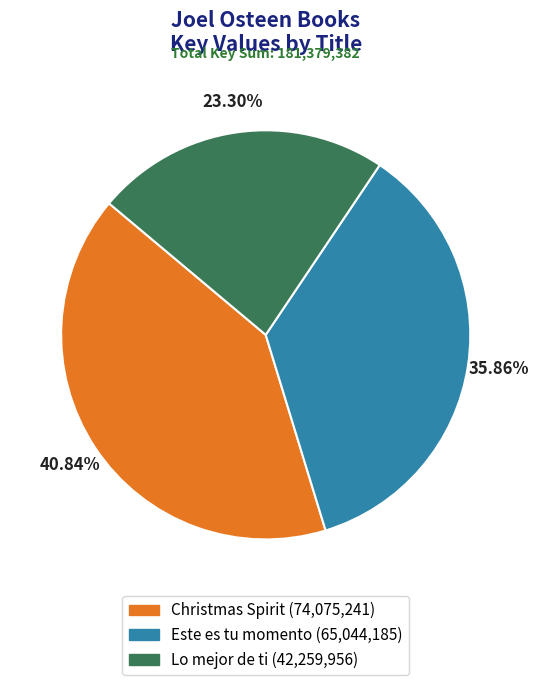

Which has a higher value, Este es tu momento or Lo mejor de ti?

Este es tu momento